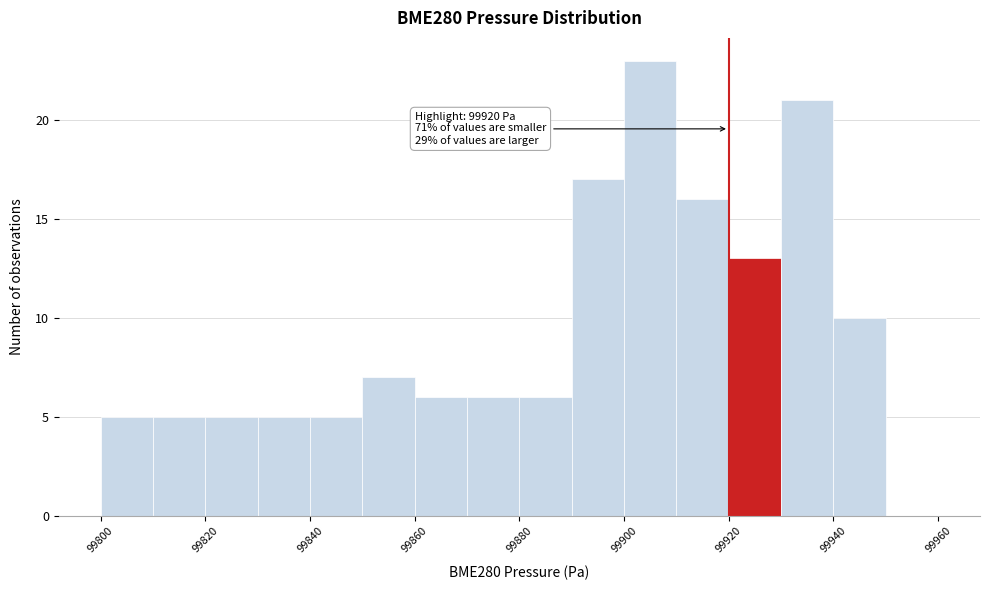

Which range on the x-axis has the tallest bar?

99900 to 99910